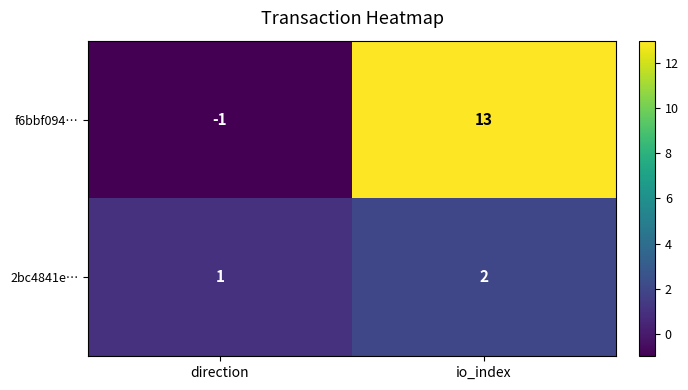

Which series has the largest range (max minus min)?

f6bbf094…